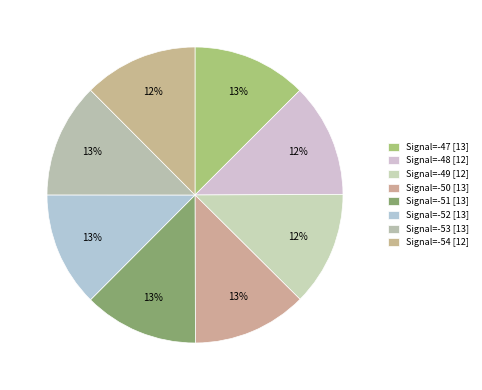

Is the sum of Signal=-48 and Signal=-51 greater than half?

No